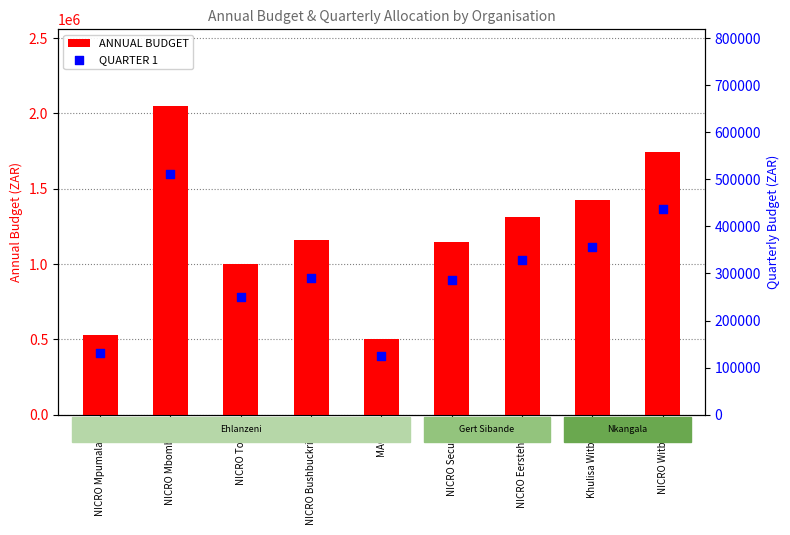

Which series reaches the minimum Y coordinate?

QUARTER 1